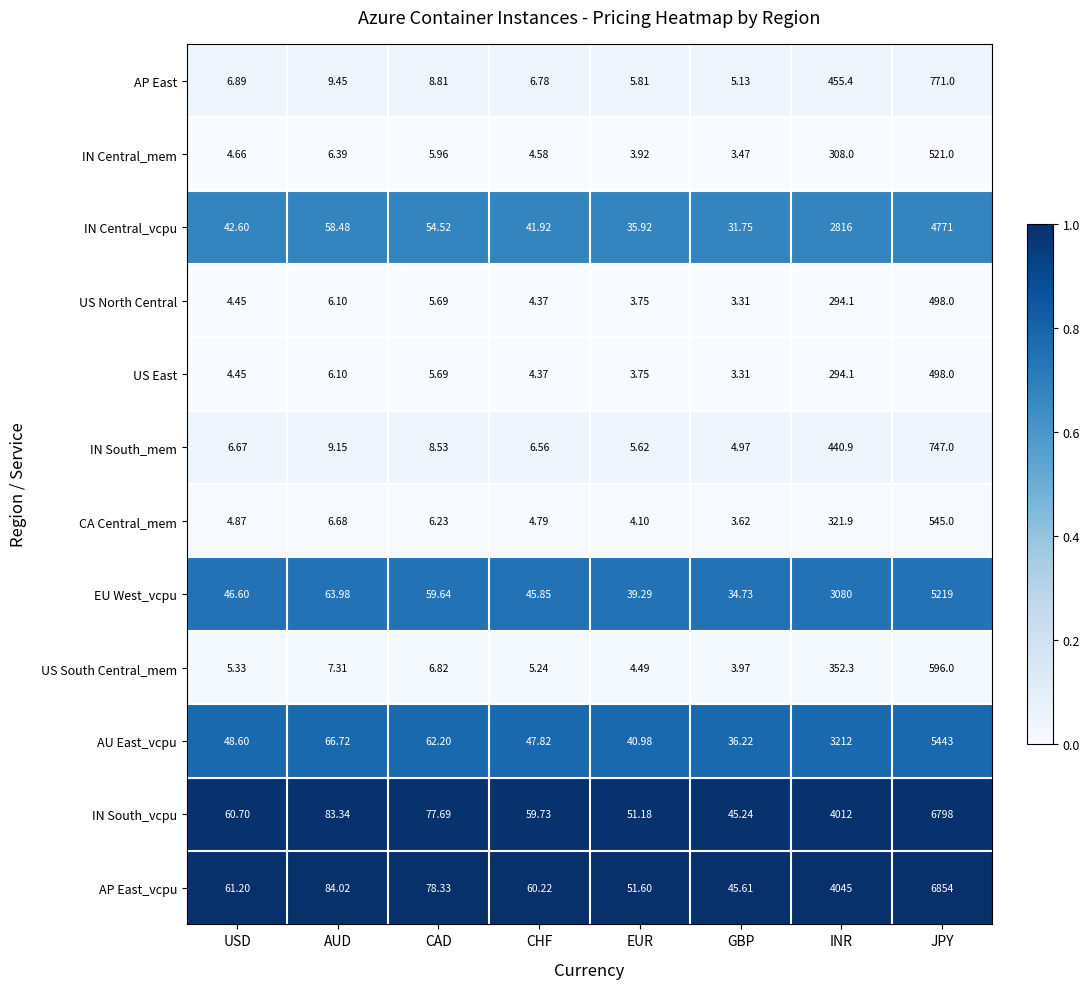

Which category has the highest value across all series?

JPY